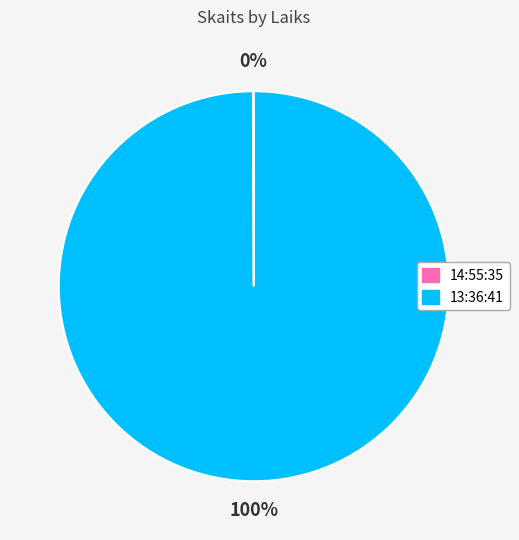

Which slice is the largest?

13:36:41